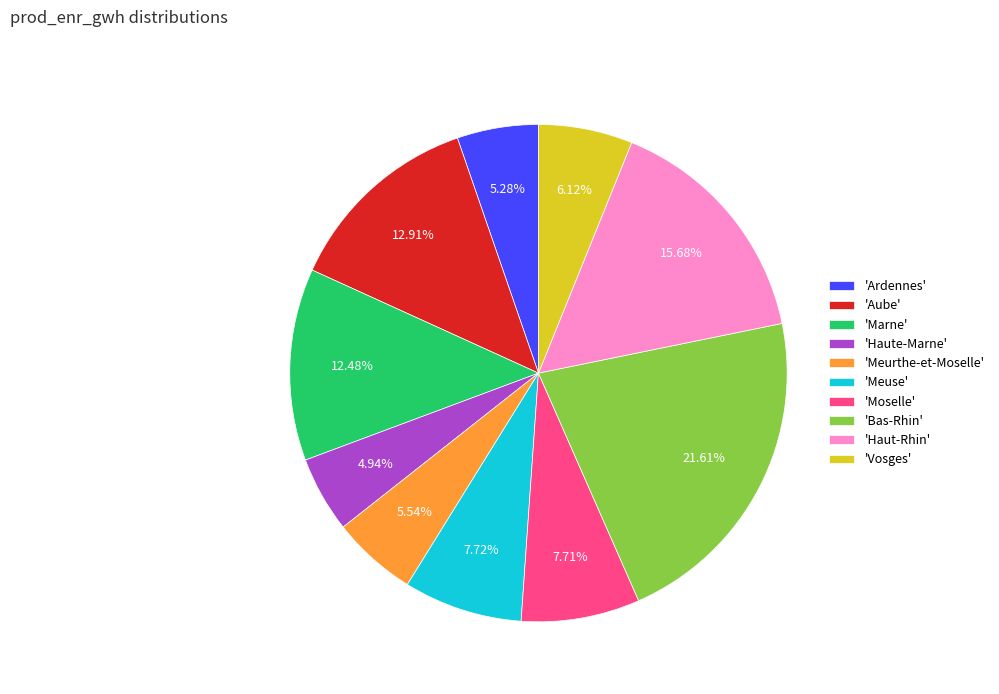

Combined, do 'Ardennes' and 'Haut-Rhin' account for over 50%?

No